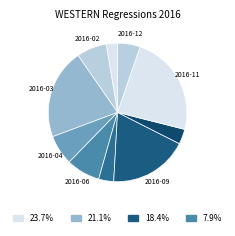

Rank the categories by value from lowest to highest.

2016-05, 2016-07, 2016-01, 2016-08, 2016-10, 2016-12, 2016-02, 2016-04, 2016-06, 2016-09, 2016-03, 2016-11